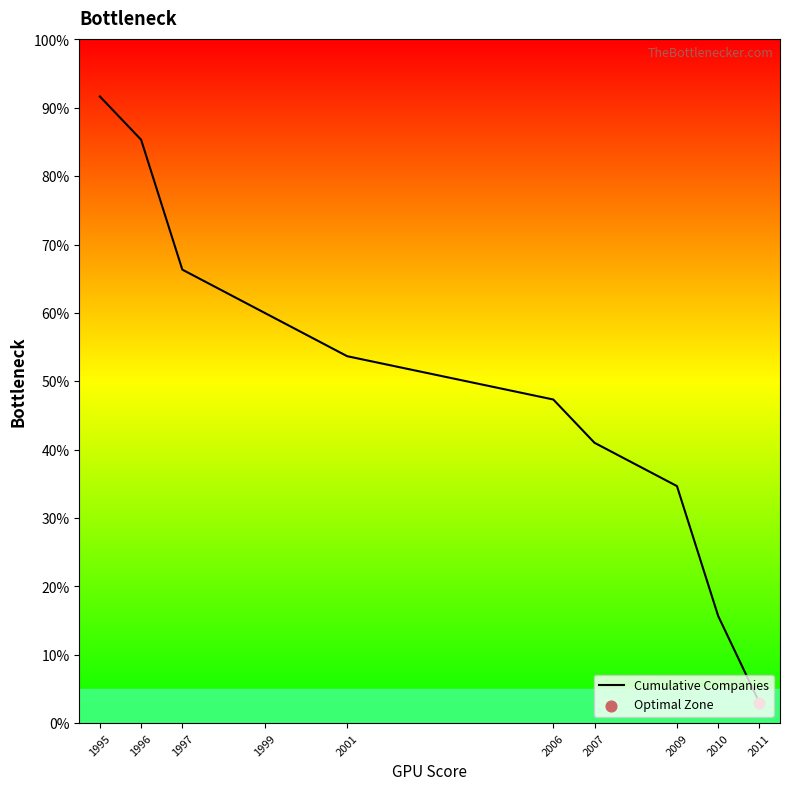

What is the ratio of the value at 1996 to the value at 1999?

1.4